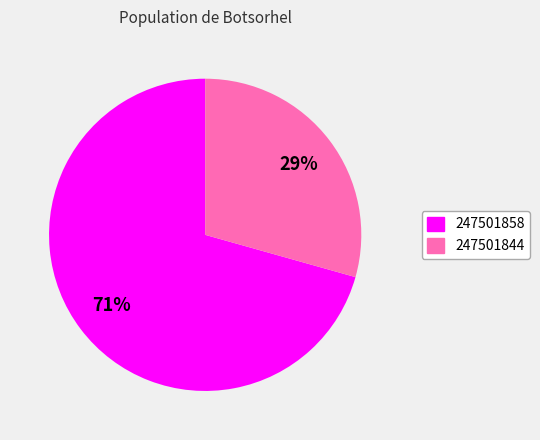

How many slices are in this pie chart?

2